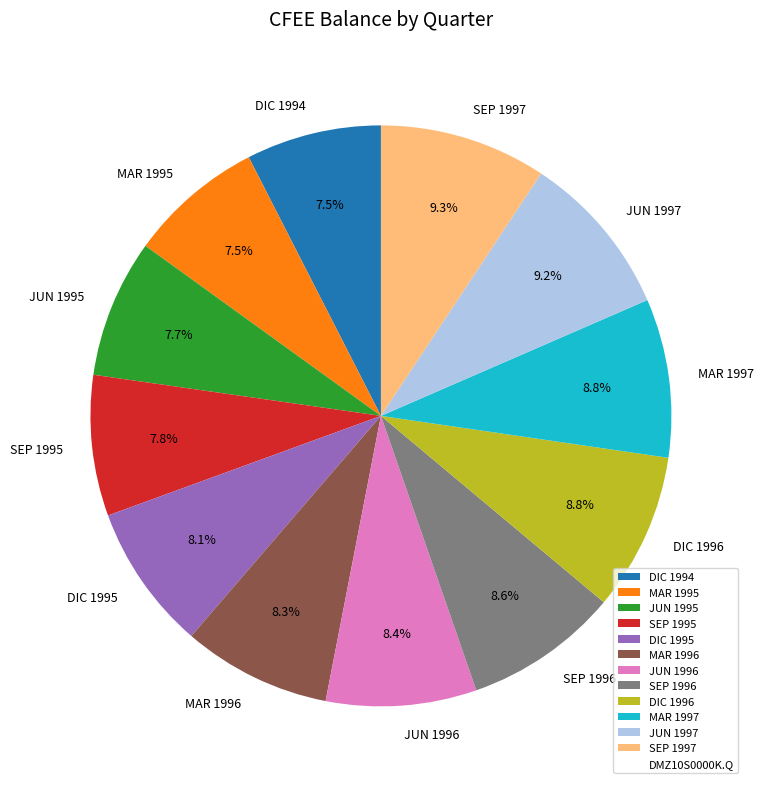

Count the number of slices in the pie.

12